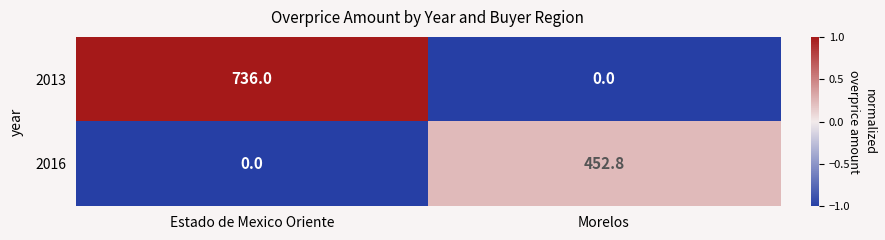

What is the sum of the 2016 values at Estado de Mexico Oriente and Morelos?

452.8